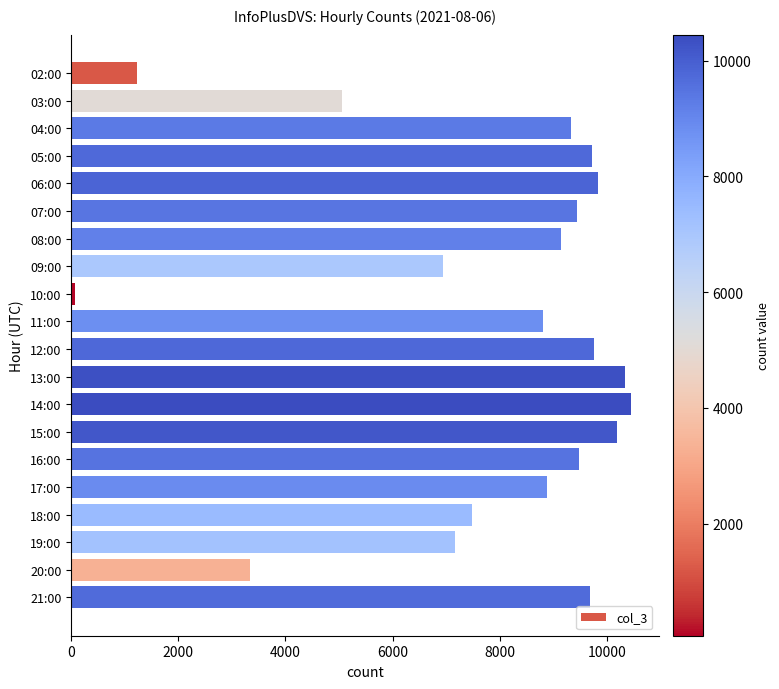

What is the label of the 7th bar from the top?

08:00